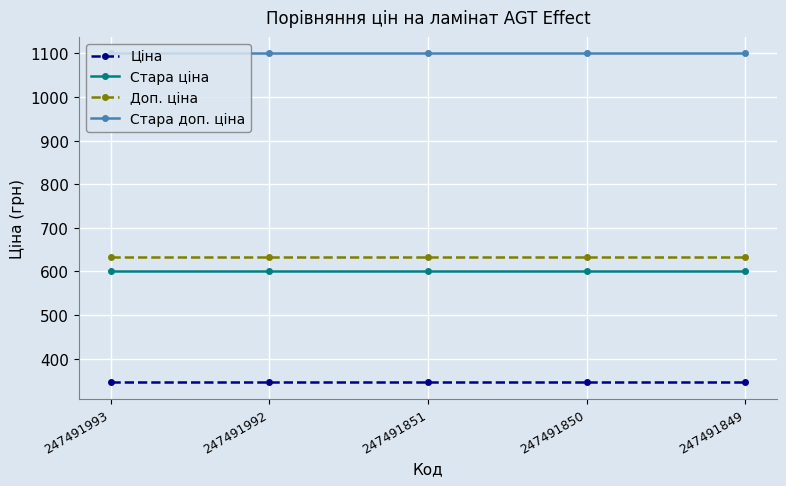

True or false: Стара доп. ціна and Ціна cross at least once.

False